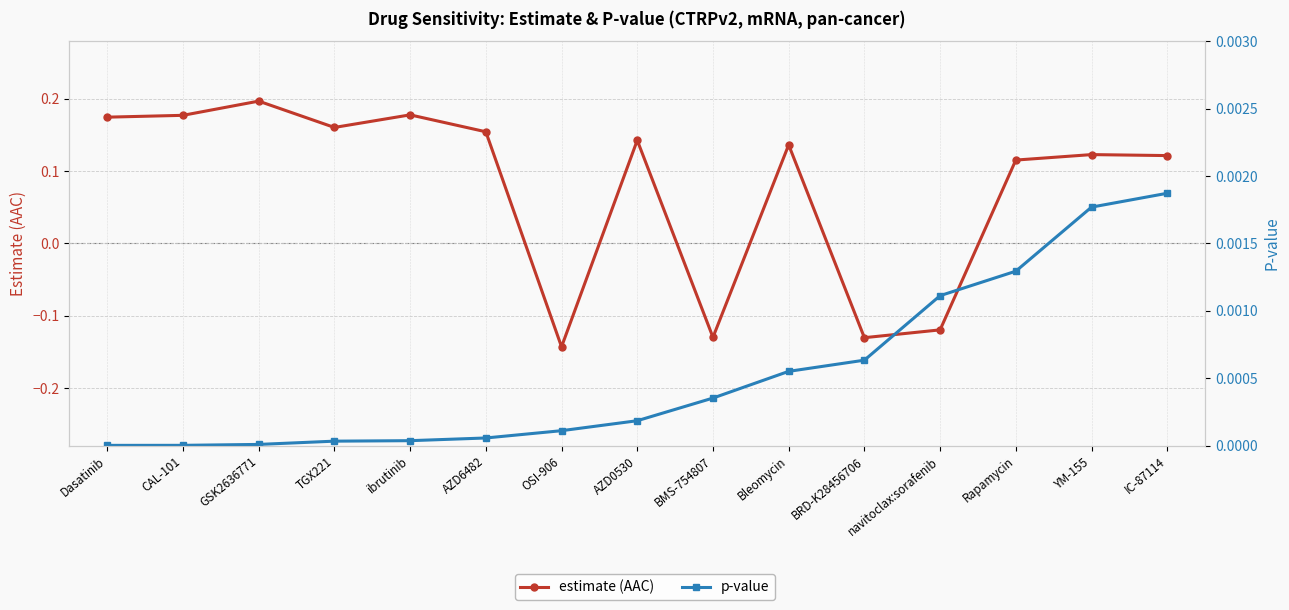

The value of estimate (AAC) at AZD6482 is 0.2. True or false?

False